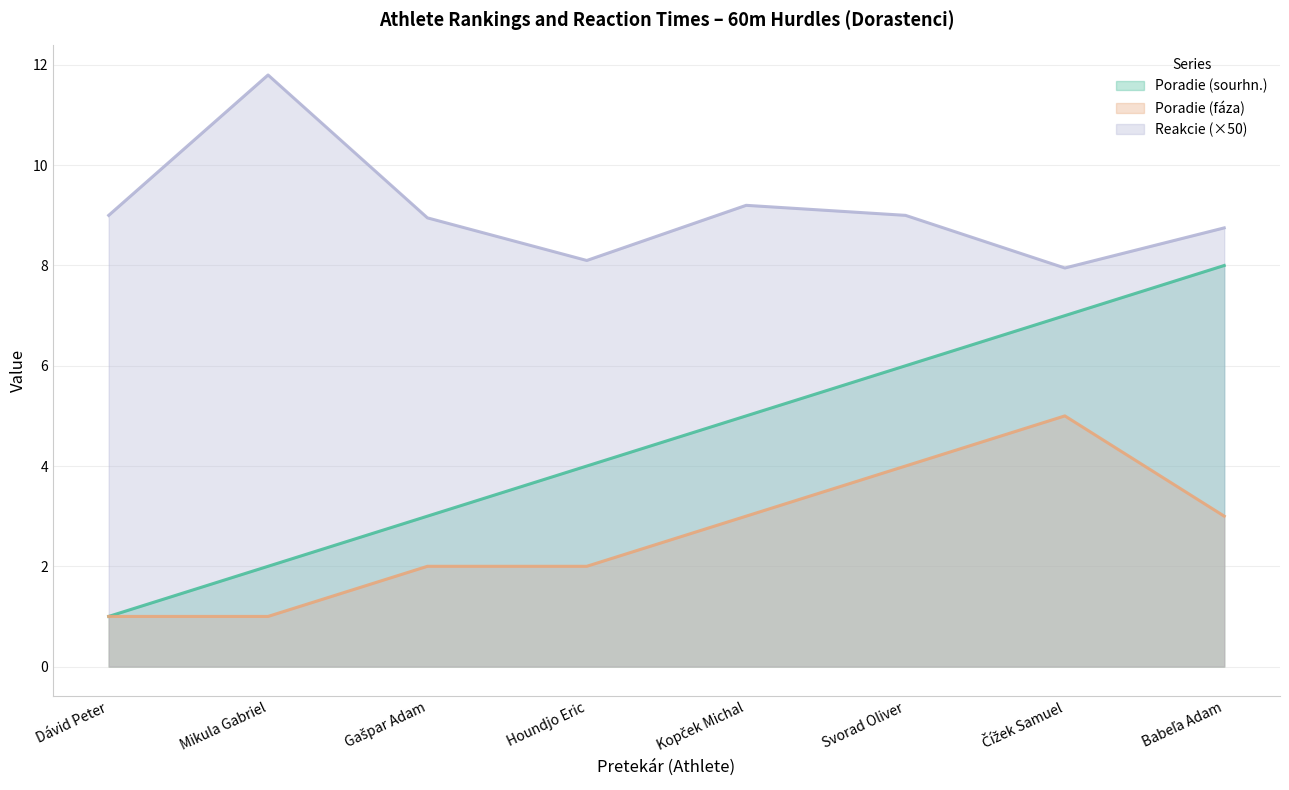

Which series has the largest total across all categories?

Reakcie (×50)